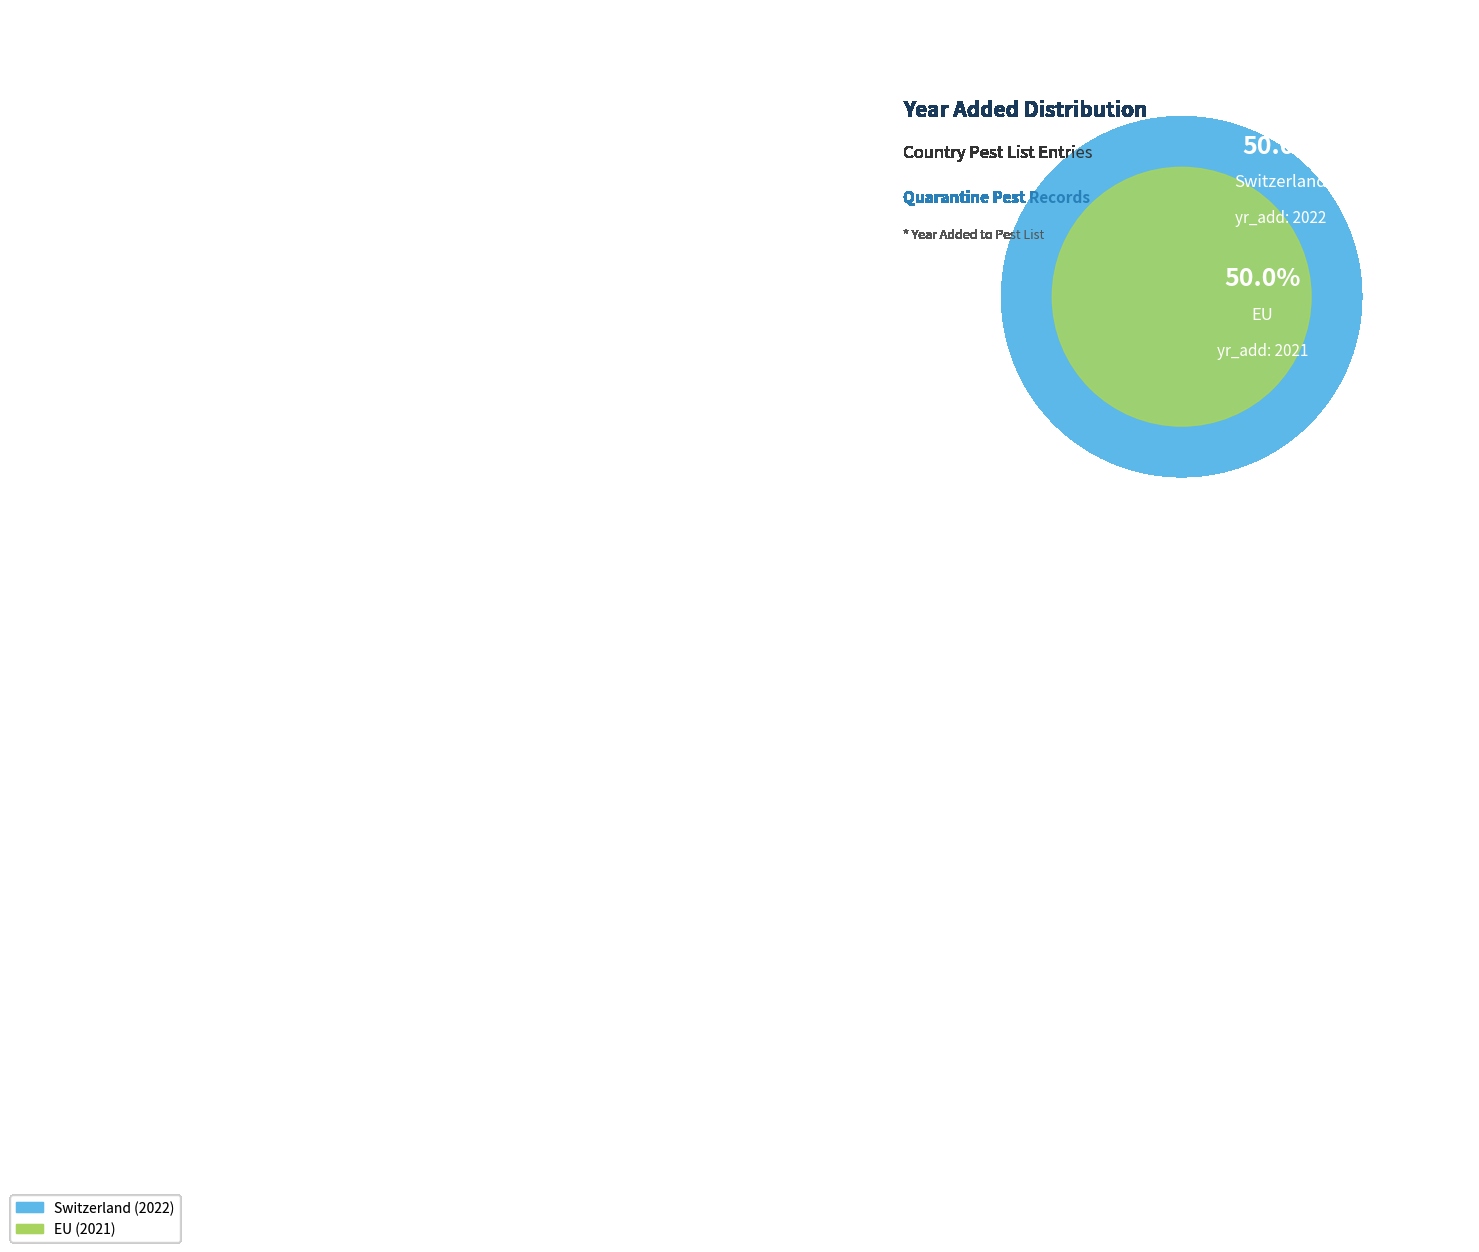

Does EU account for over 50% of the chart?

No